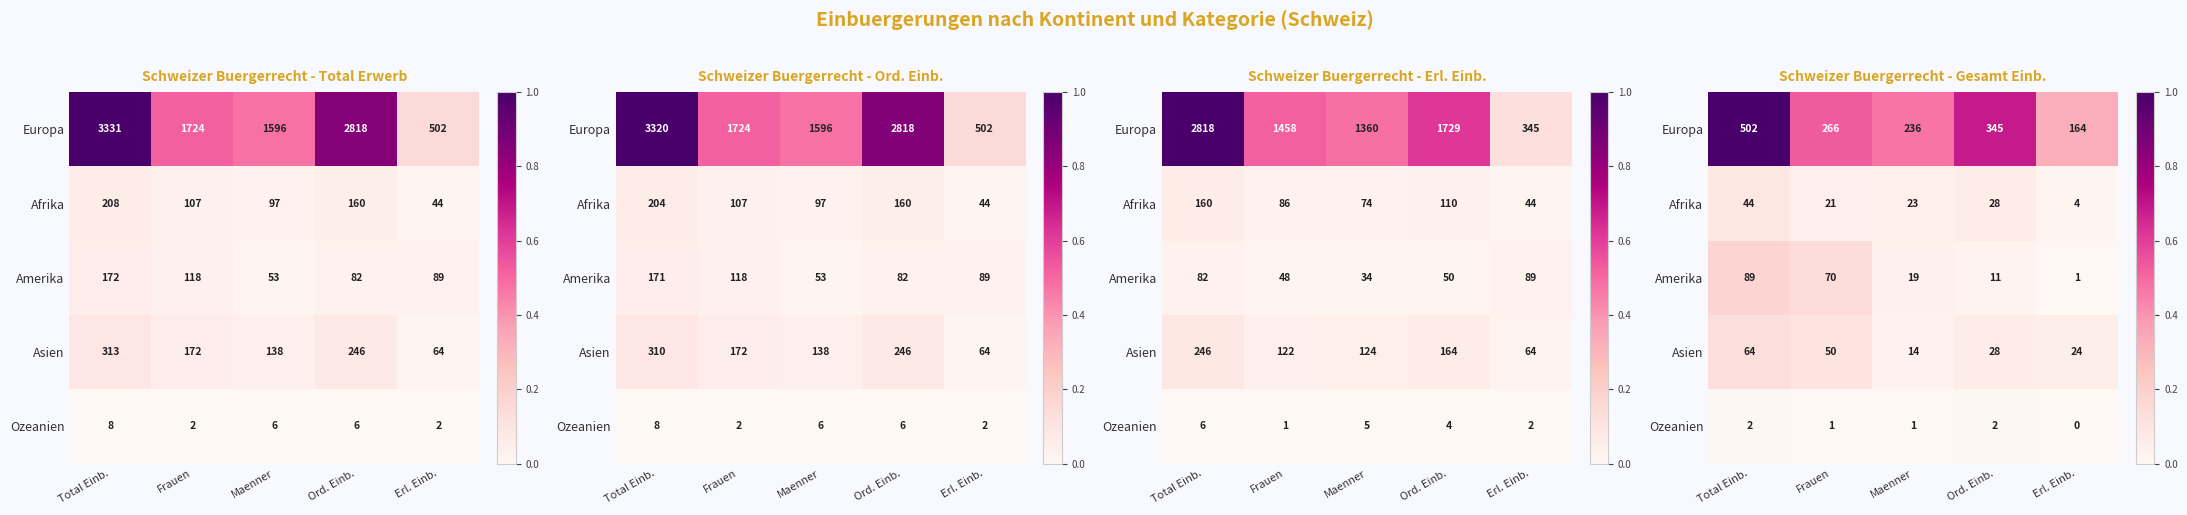

Which series has the largest range (max minus min)?

Europa